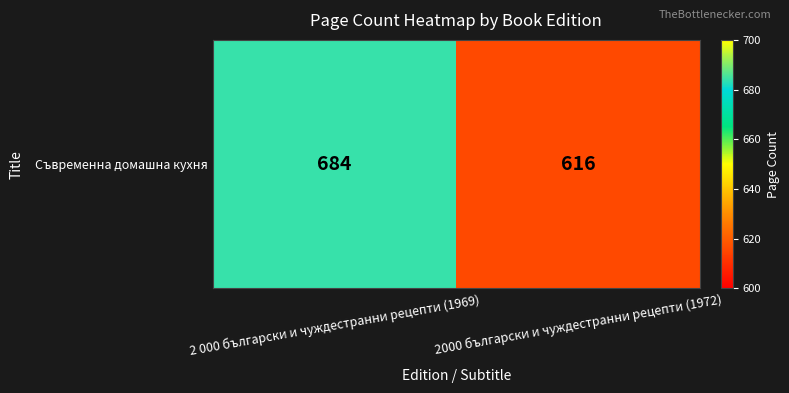

At which category does the chart reach its minimum across all series?

2000 български и чуждестранни рецепти (1972)